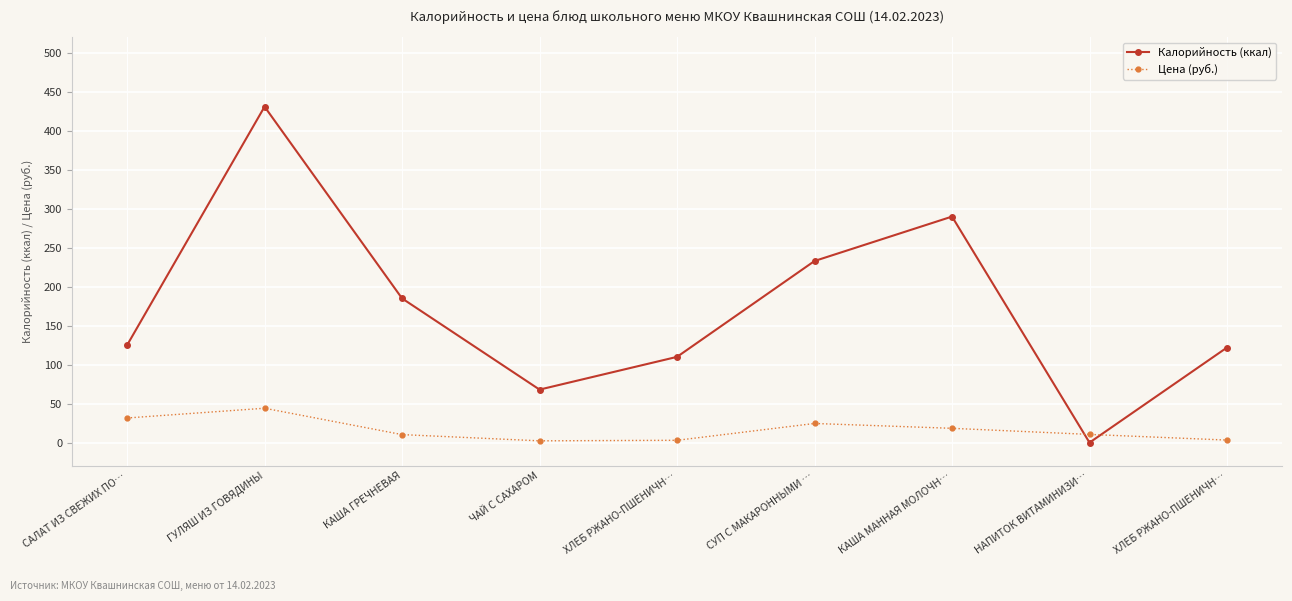

At how many categories does at least one series exceed 395?

1